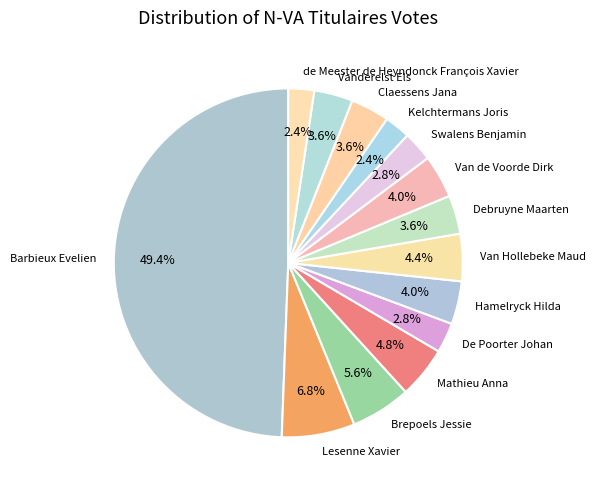

Which category has the biggest portion of the pie?

Barbieux Evelien